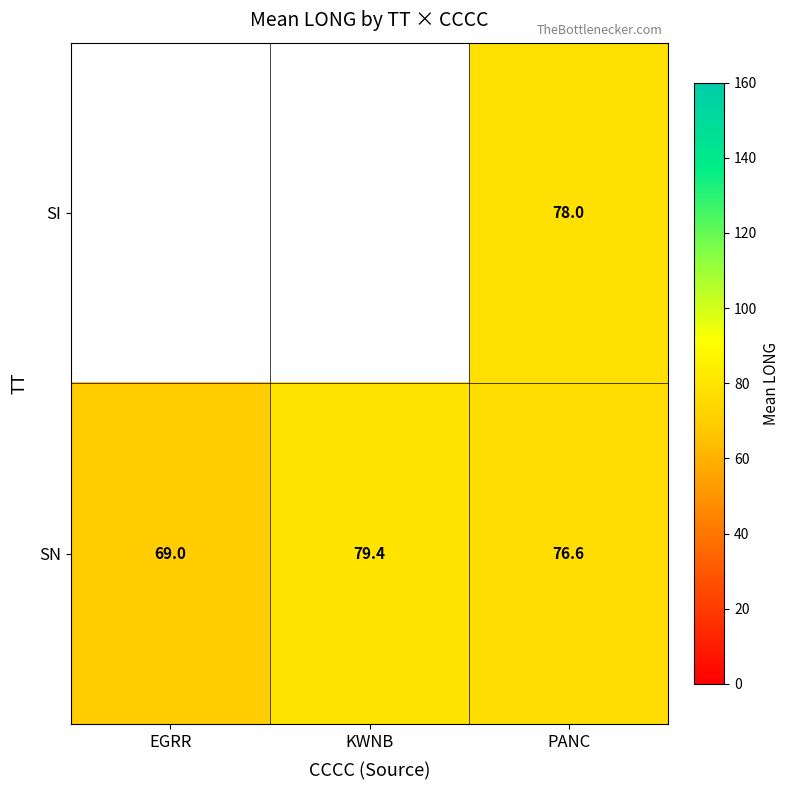

The value of SN at EGRR is 40.3. True or false?

False